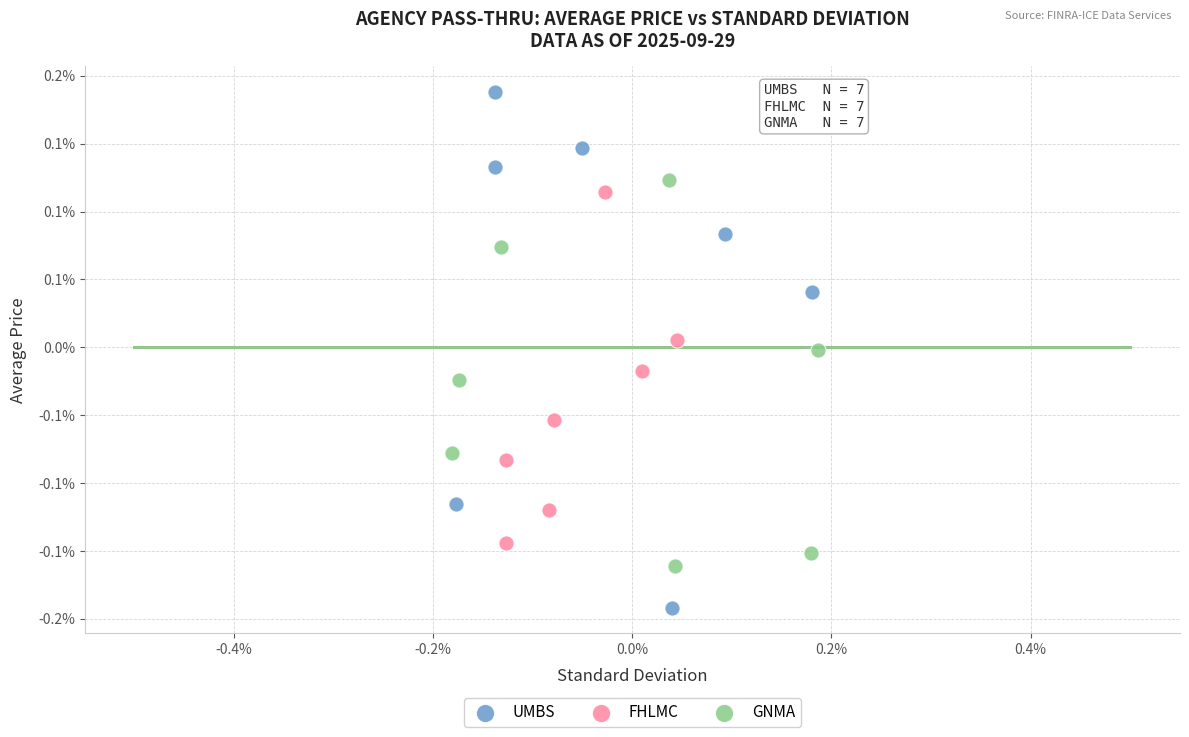

What are all the series names shown in the legend?

UMBS, FHLMC, GNMA